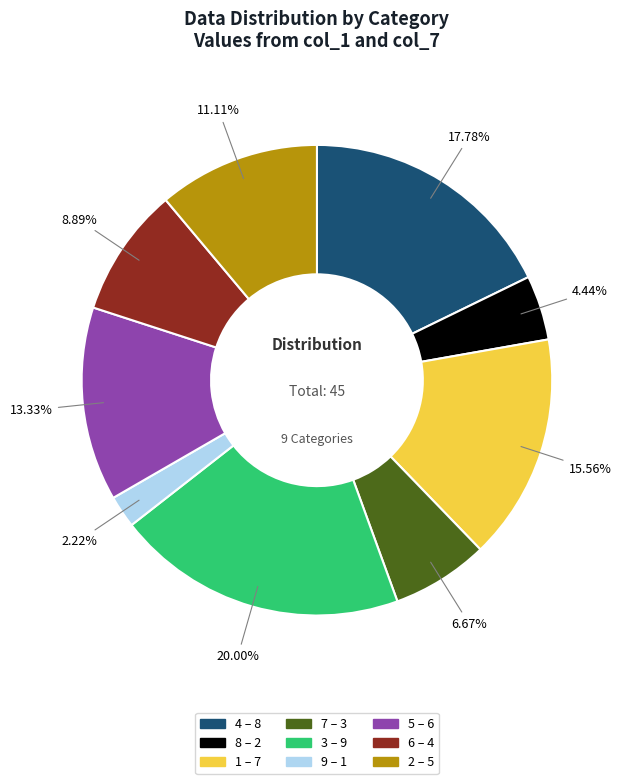

Is it true that 7 is 7% of the pie?

True